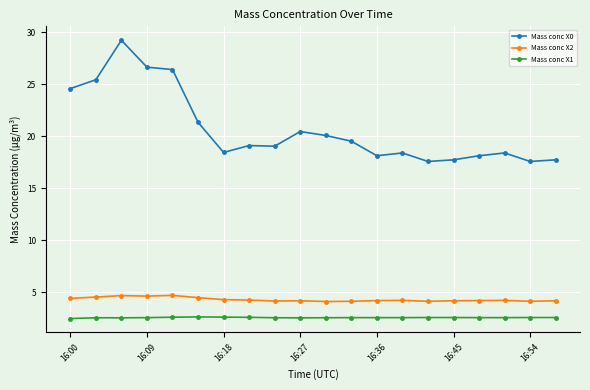

What is the average value of the Mass conc X0 series?

20.7